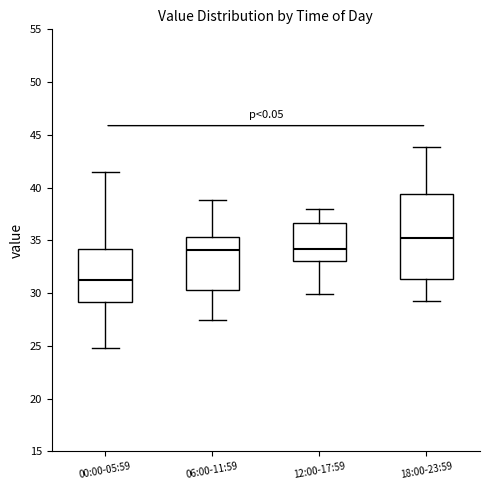

Comparing the boxes themselves (not the whiskers), which one is the tallest?

18:00-23:59